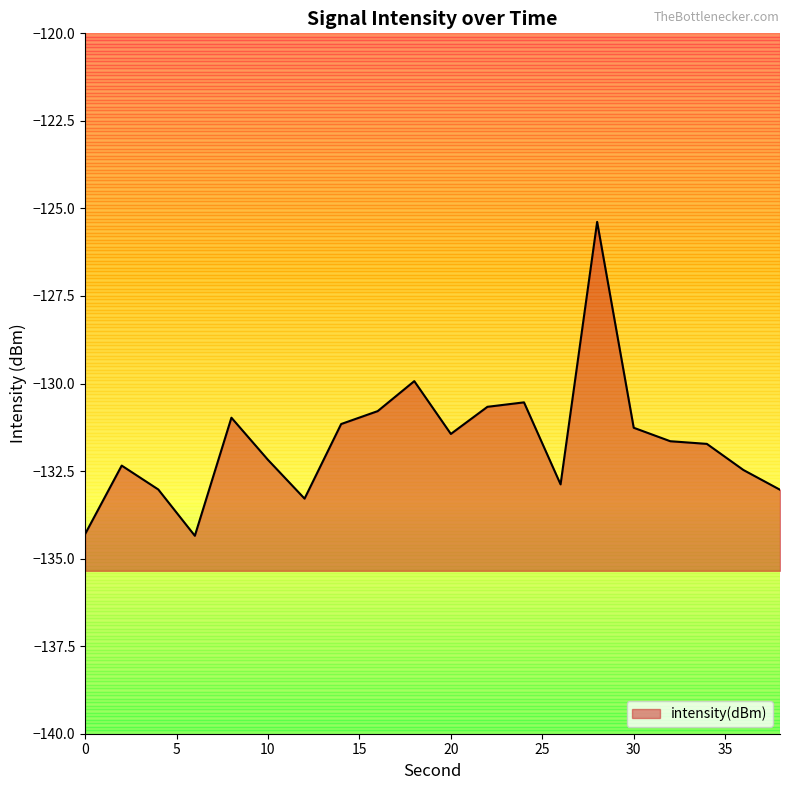

Rank the categories by value from lowest to highest.

6, 0, 12, 38, 4, 26, 36, 2, 10, 34, 32, 20, 30, 14, 8, 16, 22, 24, 18, 28